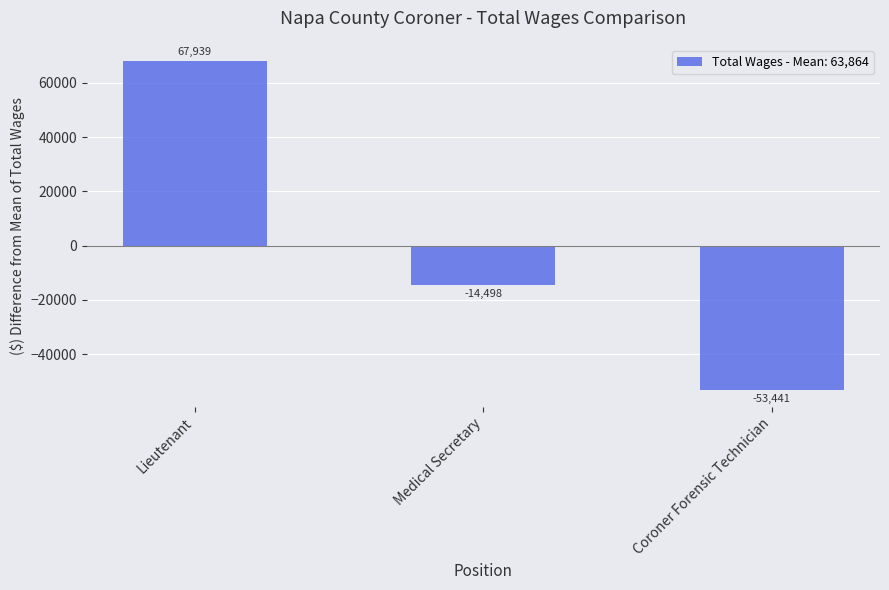

What is the value of the 1st bar from the left?

67939